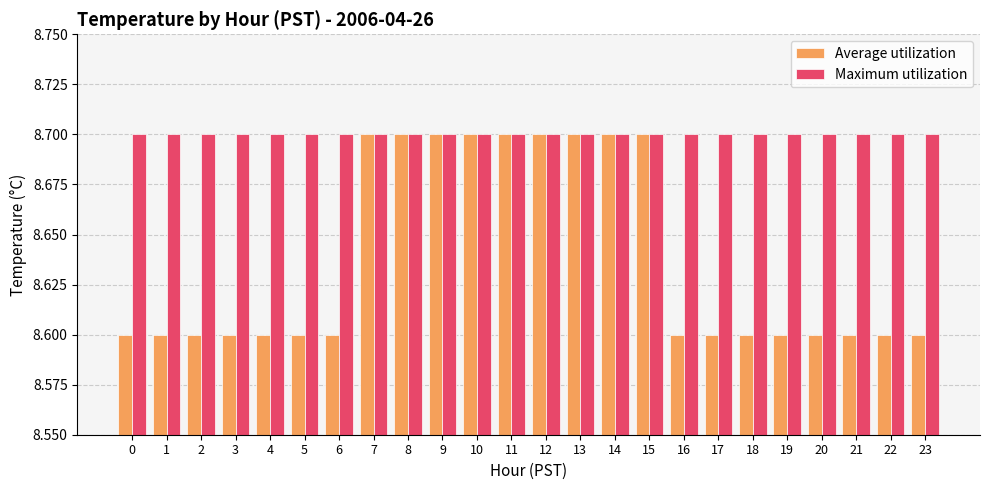

What is the maximum value for Maximum utilization?

8.7